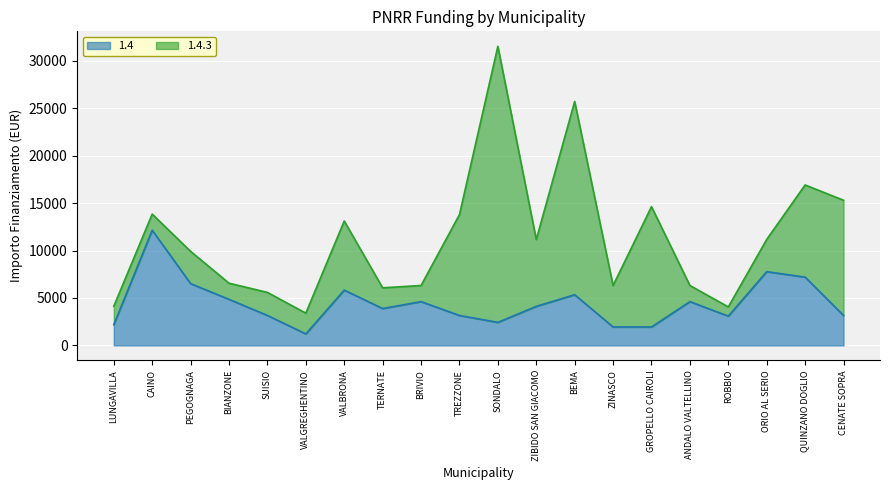

Approximately how many times larger is the value at PEGOGNAGA compared to TERNATE?

1.7